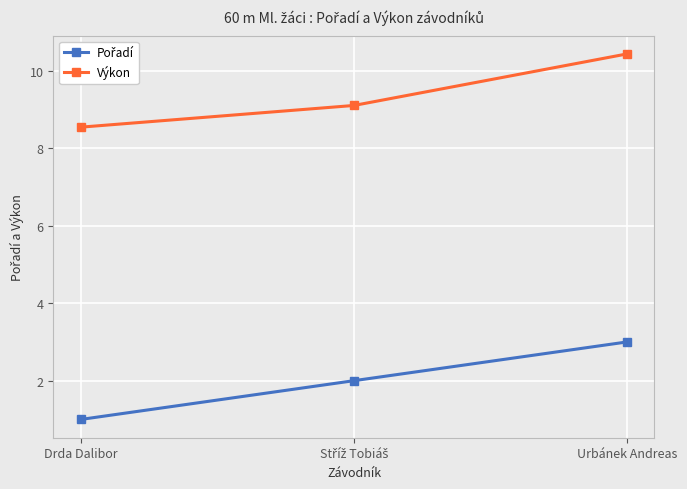

What is the average value of the Výkon series?

9.4